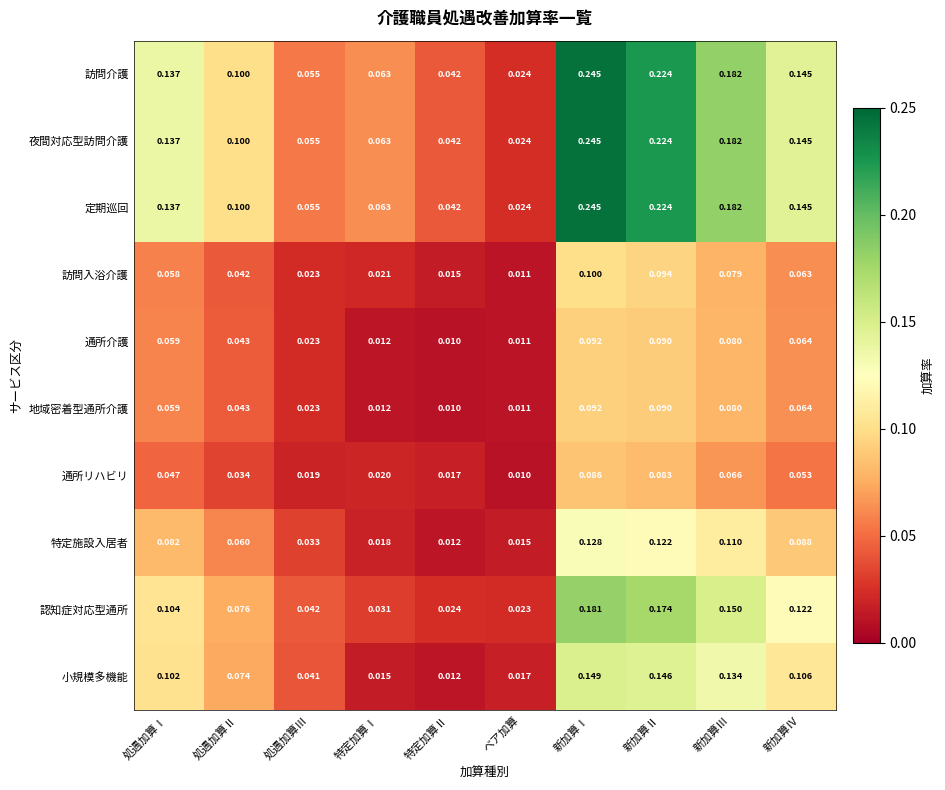

At which category is the sum across all series the highest?

新加算Ⅰ